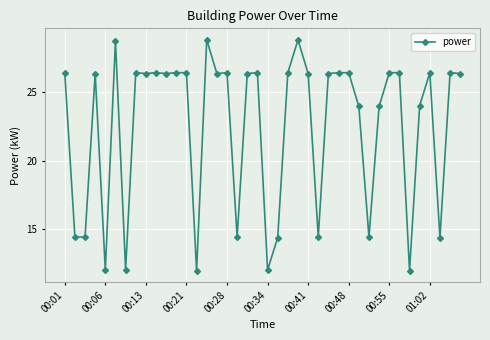

True or false: there are more than 2 points higher than both neighbors.

True